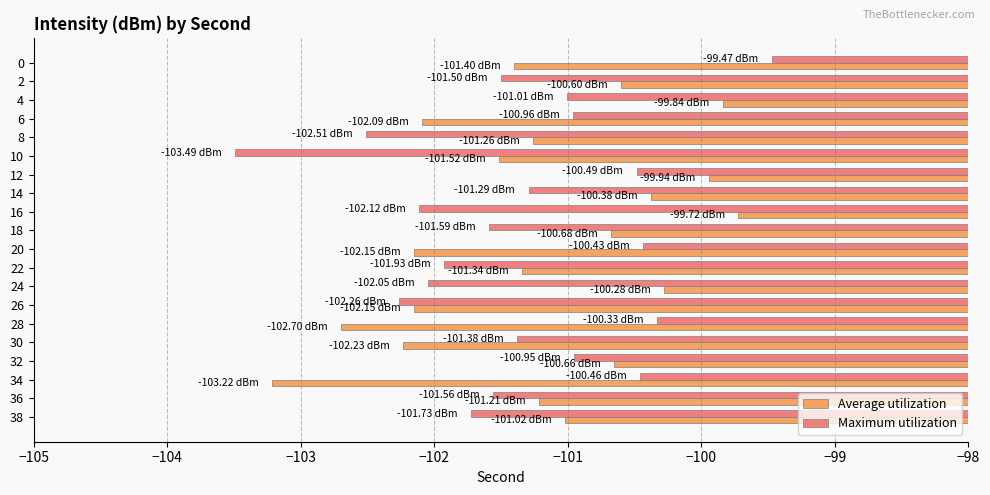

Which series changed the most between 26 and 30?

Maximum utilization